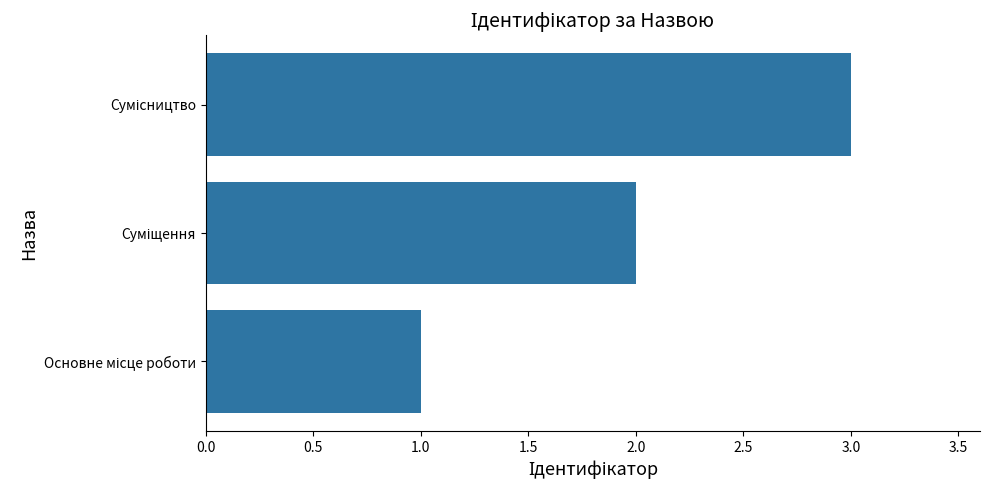

What is the sum of all values?

6